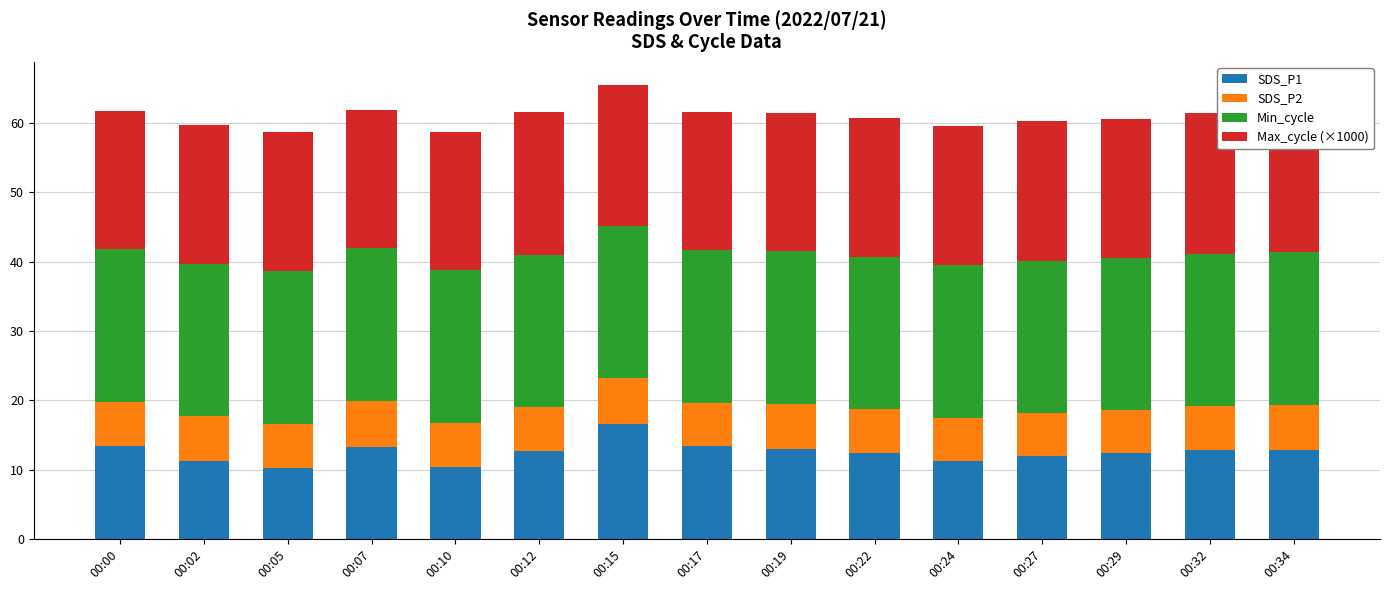

What is the total value across all series at 00:22?

60.8